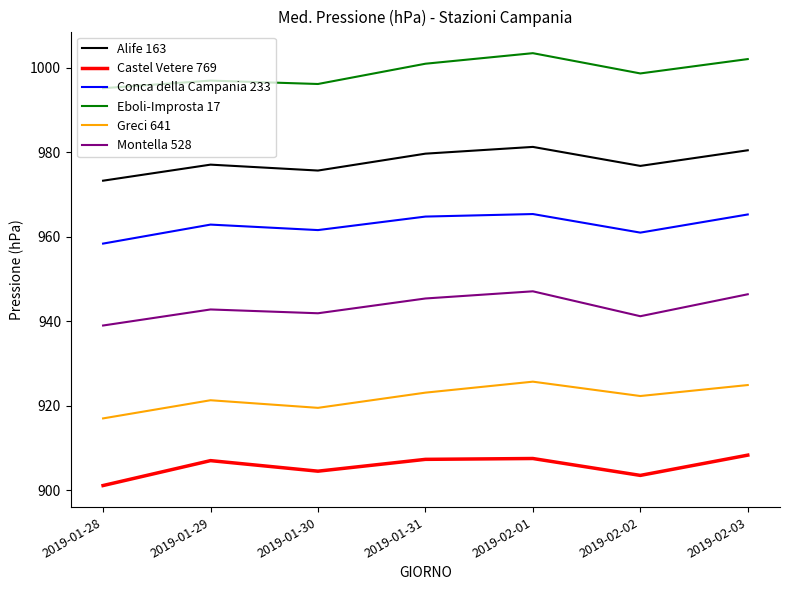

Is it true that Conca della Campania 233 equals 958.4 at 2019-01-28?

True